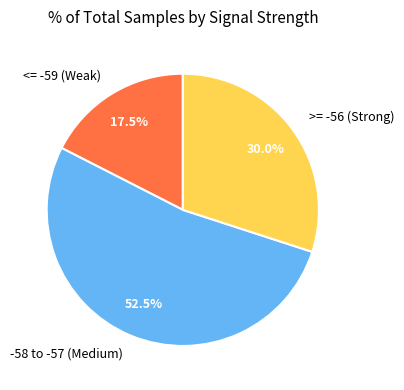

Between >= -56 (Strong) and -58 to -57 (Medium), which is larger?

-58 to -57 (Medium)